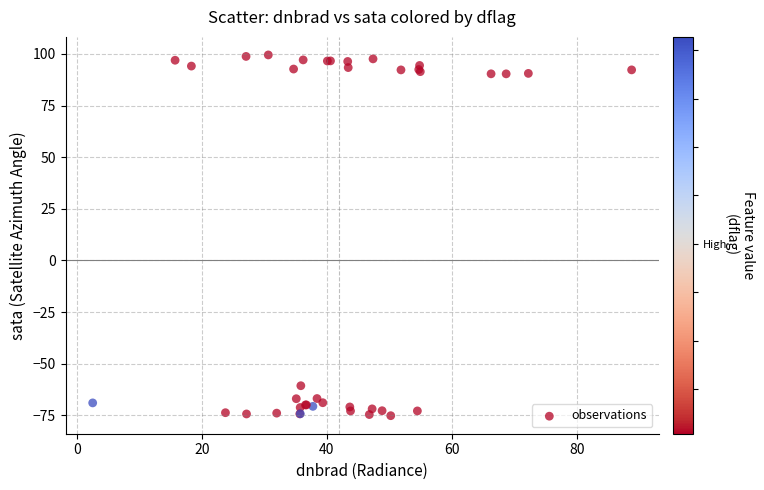

What Y value in the scatter plot is closest to 12?

-60.6